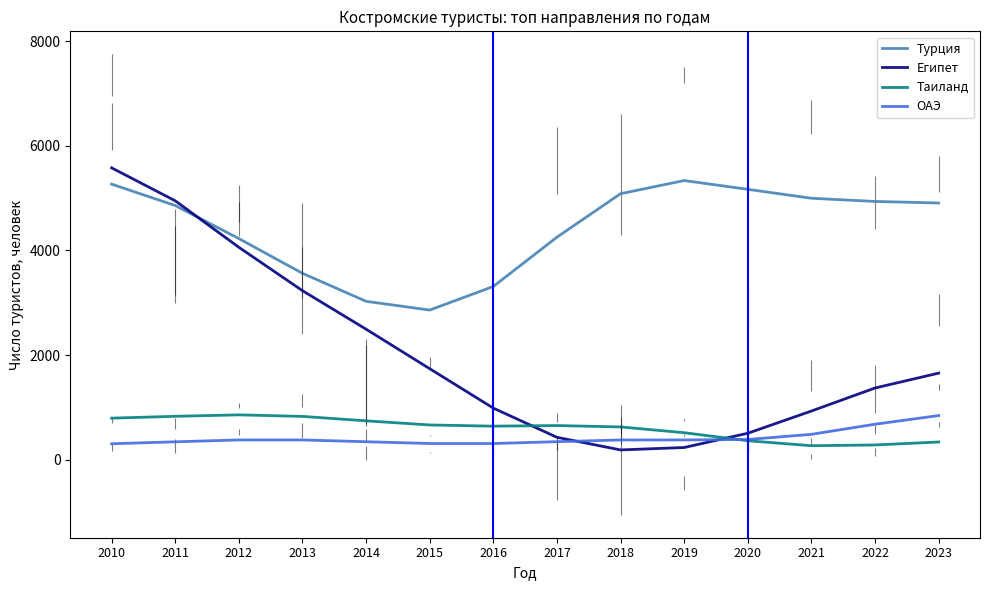

At how many categories does at least one series exceed 4138?

10